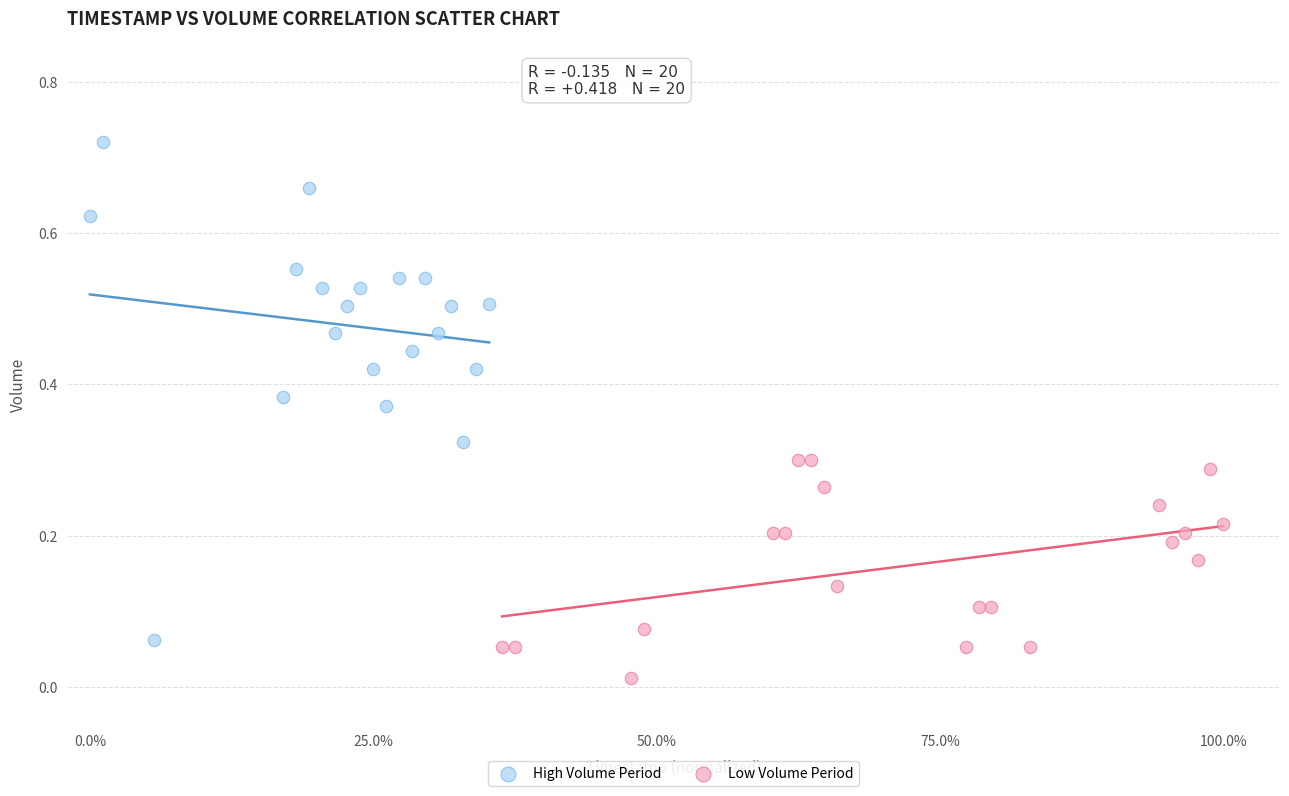

Which series contains the lowest Y value?

Low Volume Period